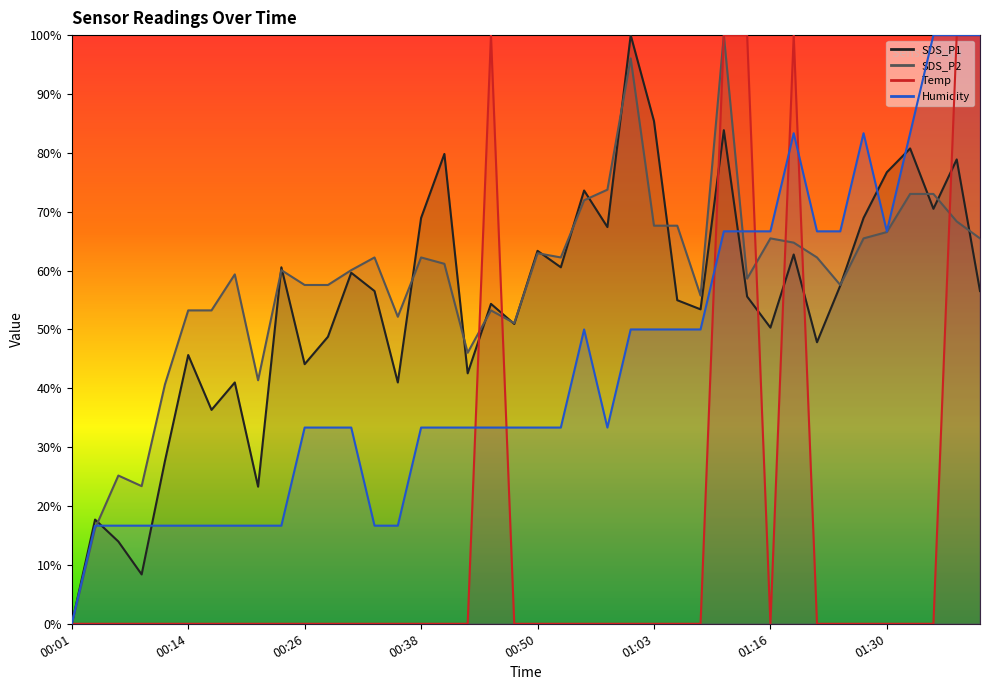

What is the maximum value shown in the chart?

100.0